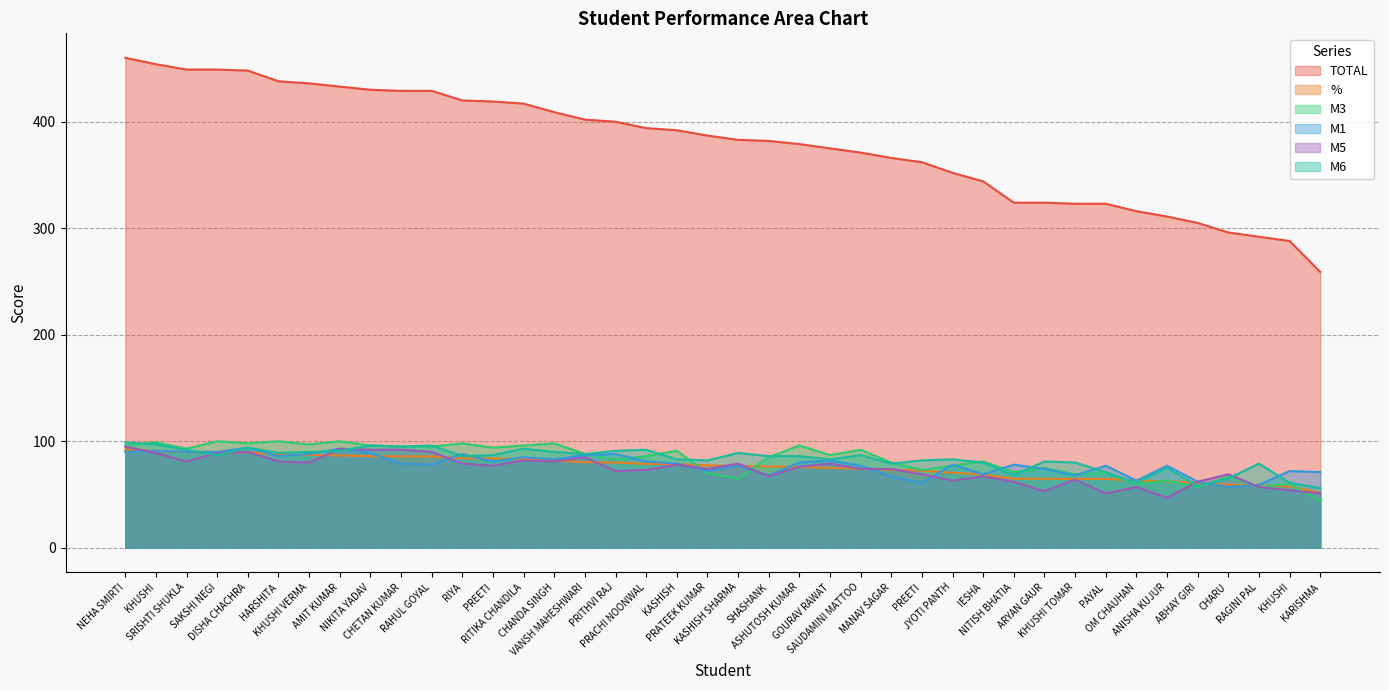

What is the lowest value of the M1 series?

57.0